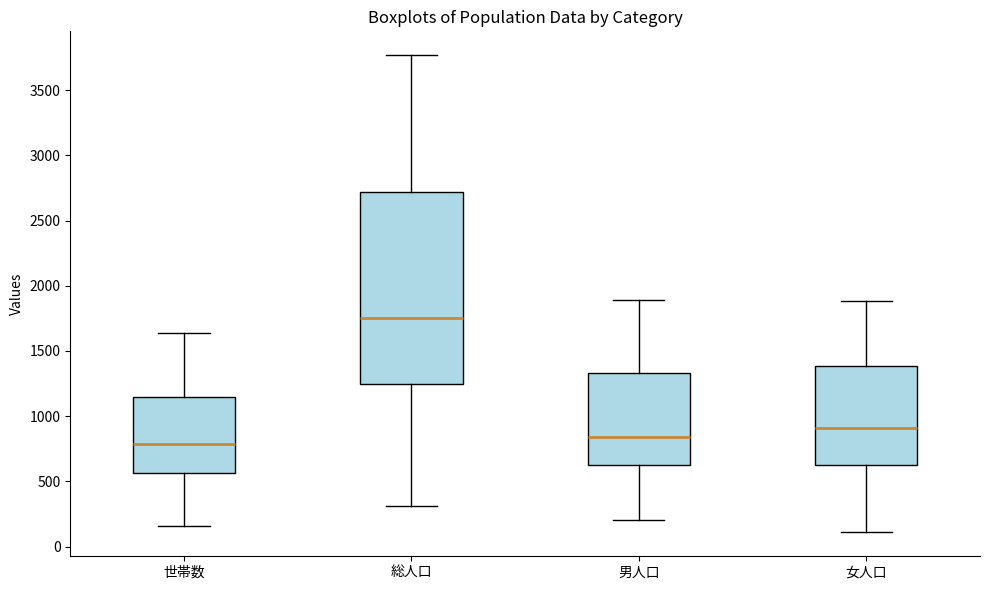

Reading left to right, transcribe this box plot: for each box, give where its median line is, the range the box spans, and where its two whiskers end, as read against the y-axis. The values are not printed on the chart, so give them approximately, as read against the axis.

世帯数: median 800, box 550 to 1150, whiskers 150 to 1650
総人口: median 1750, box 1250 to 2700, whiskers 300 to 3750
男人口: median 850, box 600 to 1350, whiskers 200 to 1900
女人口: median 900, box 650 to 1400, whiskers 100 to 1900